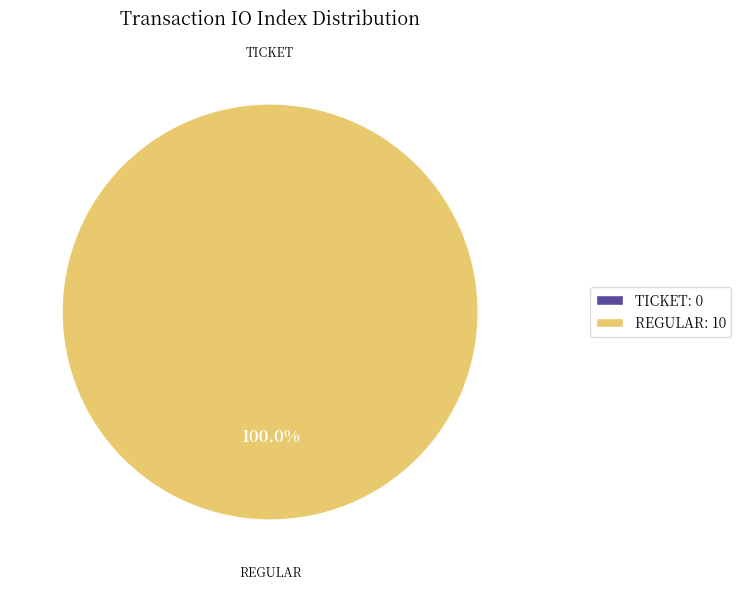

Does Ticket represent more than half of the total?

No